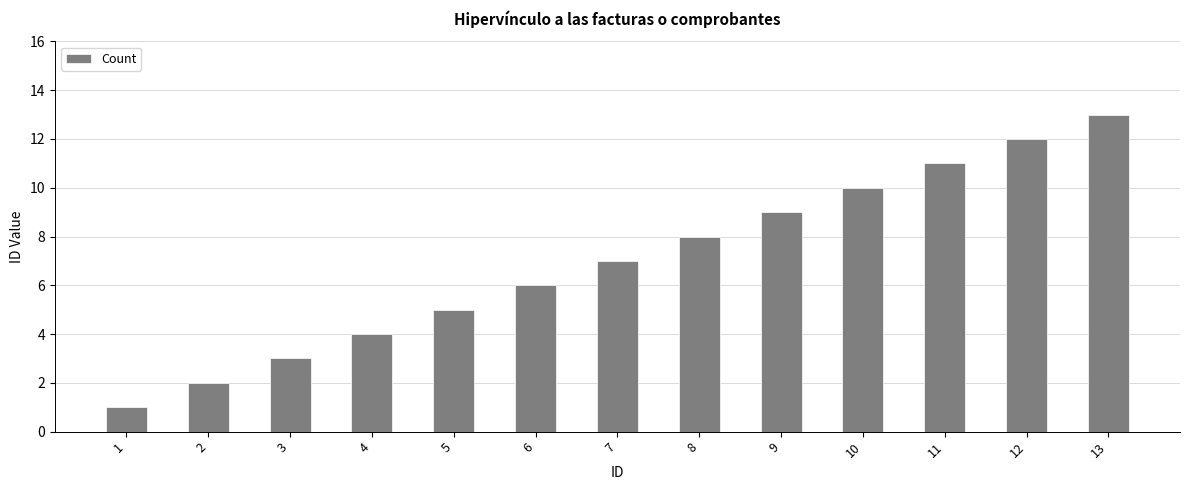

At which category does the chart reach its peak across all series?

13